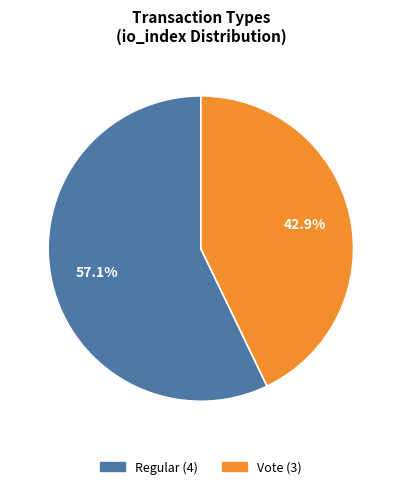

Does Regular represent more than half of the total?

Yes